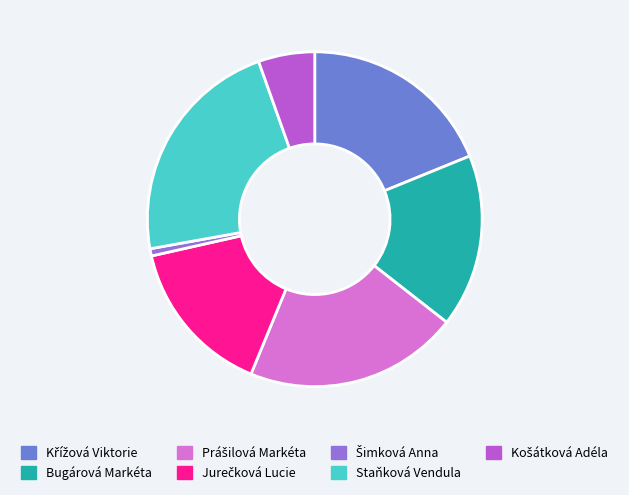

What is the largest slice in the pie chart?

Staňková Vendula